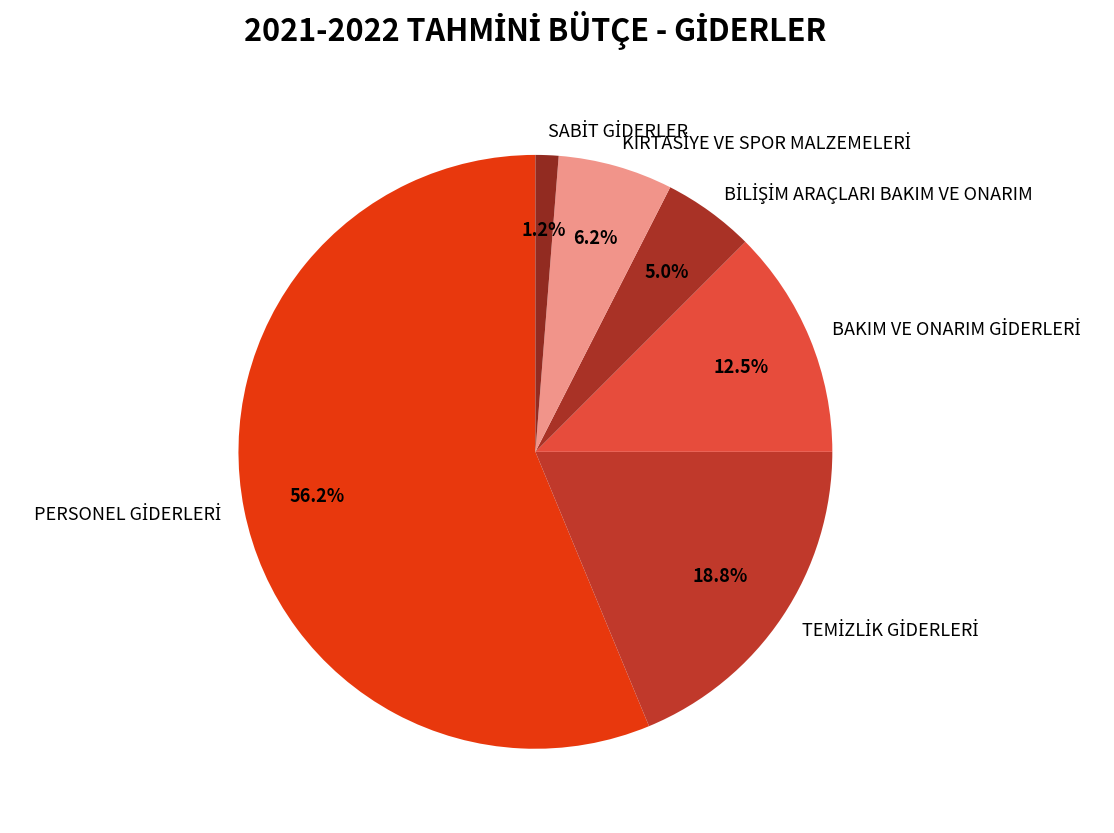

Is there a majority slice in this chart?

Yes